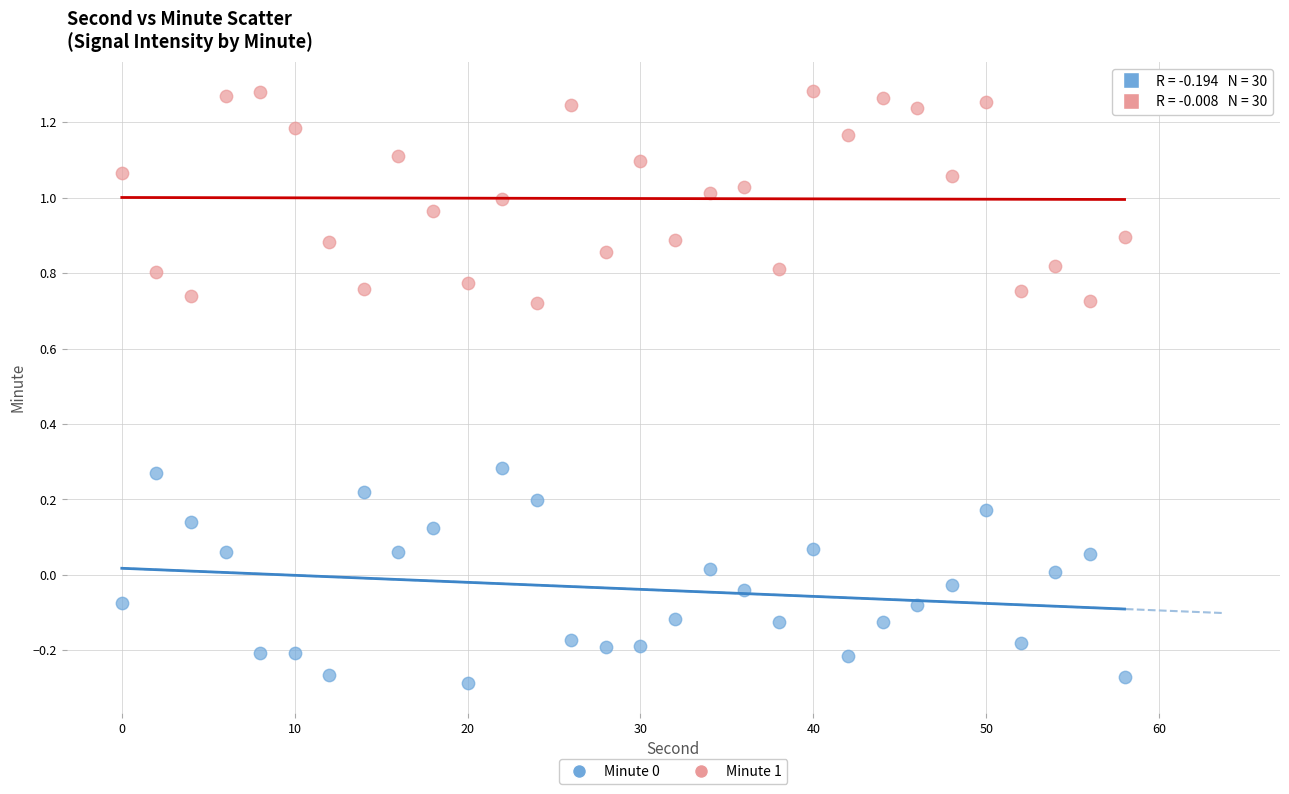

What is the X range (max minus min) for the scatter plot?

58.0